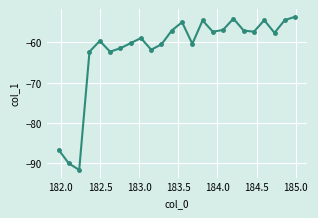

What is the value of the 22nd point from the left?

-57.6